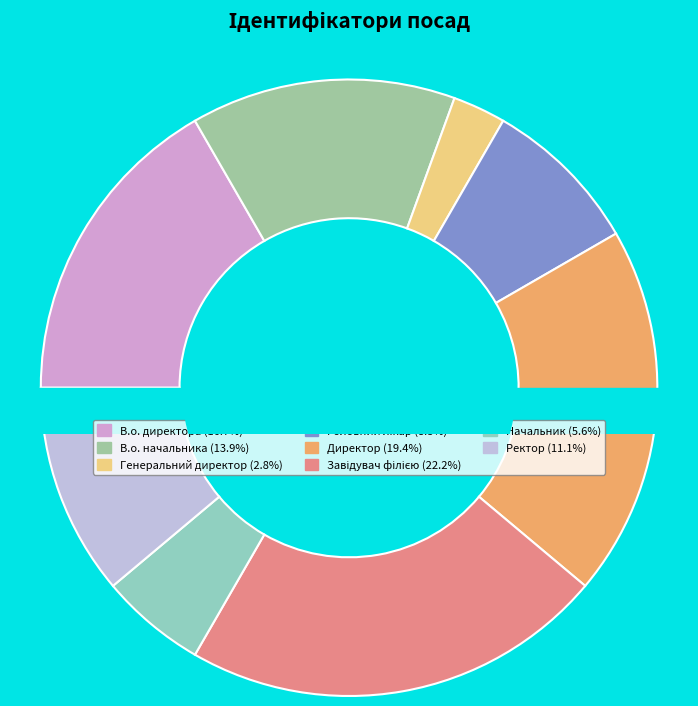

How many segments does this pie chart have?

8